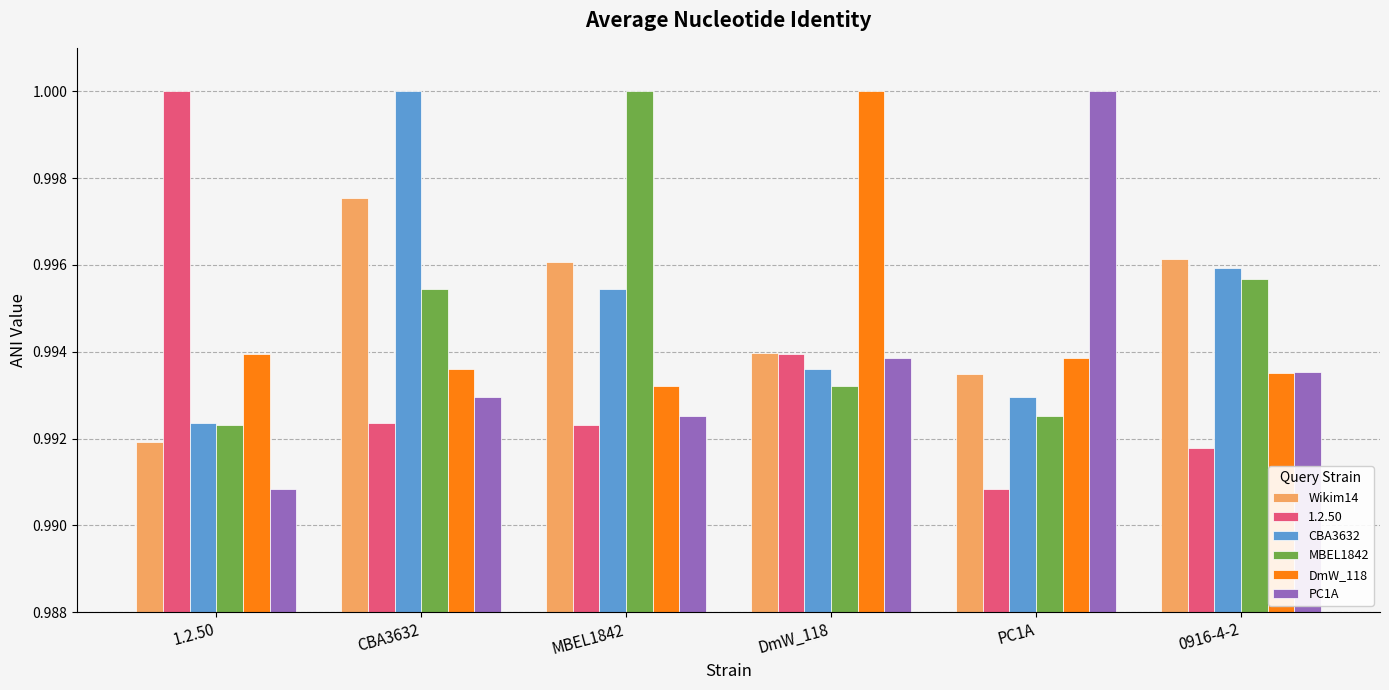

Rank the categories by CBA3632 value from lowest to highest.

1.2.50, PC1A, DmW_118, MBEL1842, 0916-4-2, CBA3632